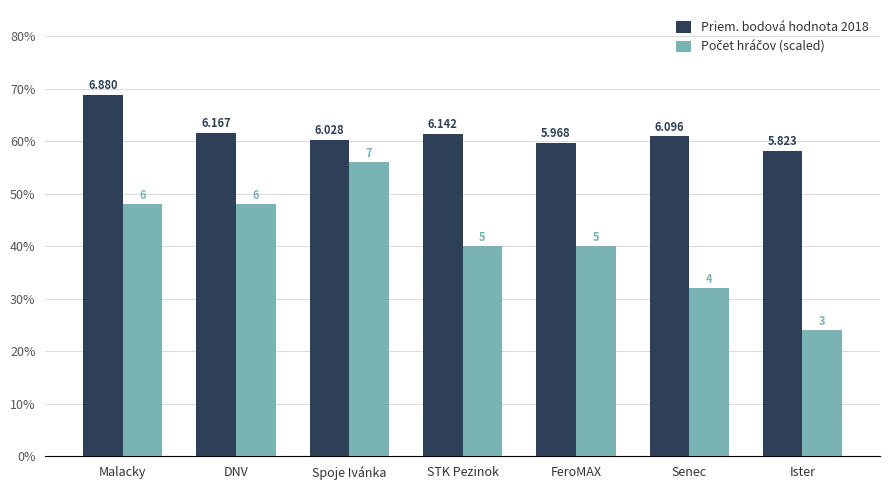

At how many categories does at least one series exceed 6?

5